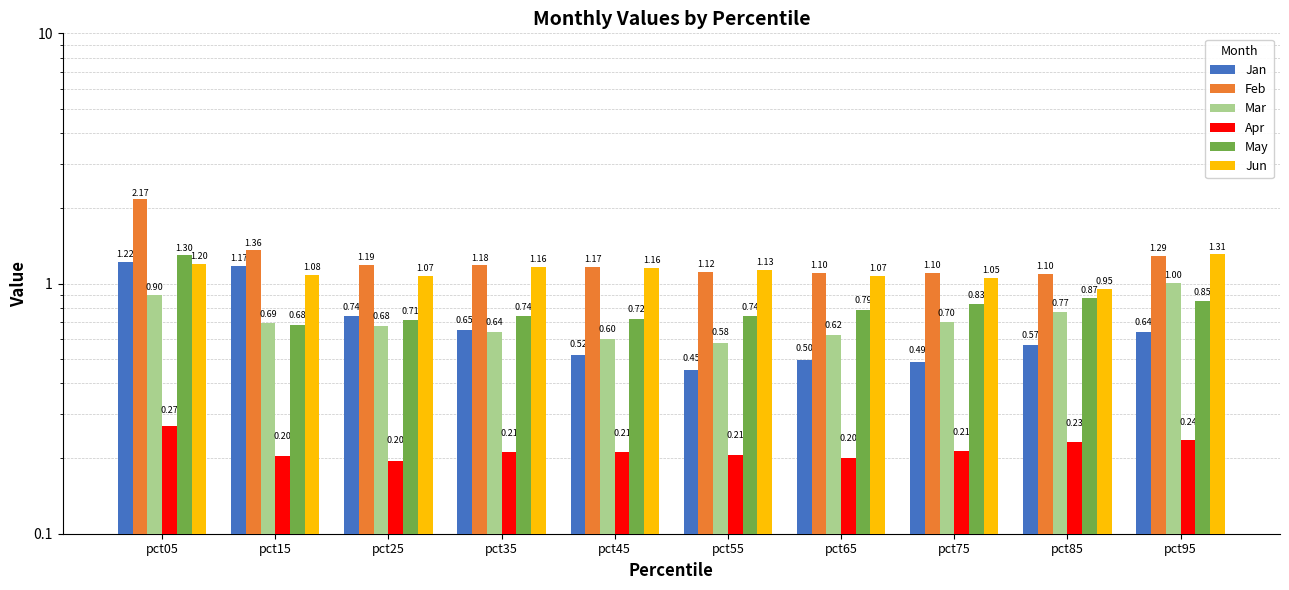

What is the total value across all series at pct35?

4.6